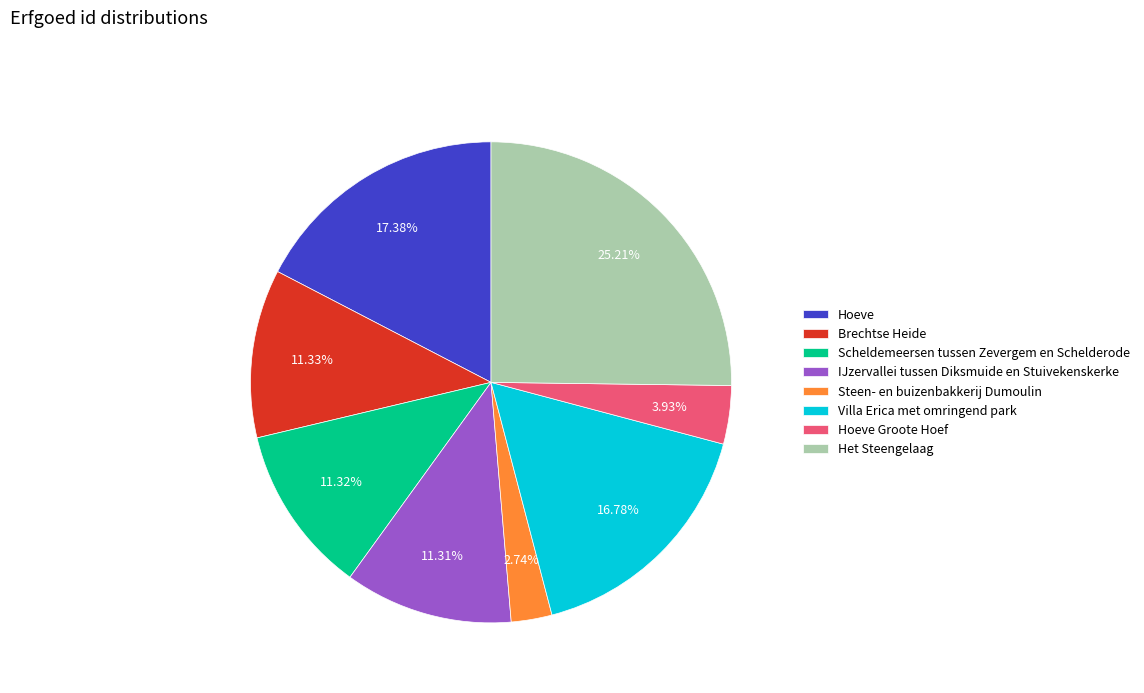

Which slice is the largest?

Het Steengelaag